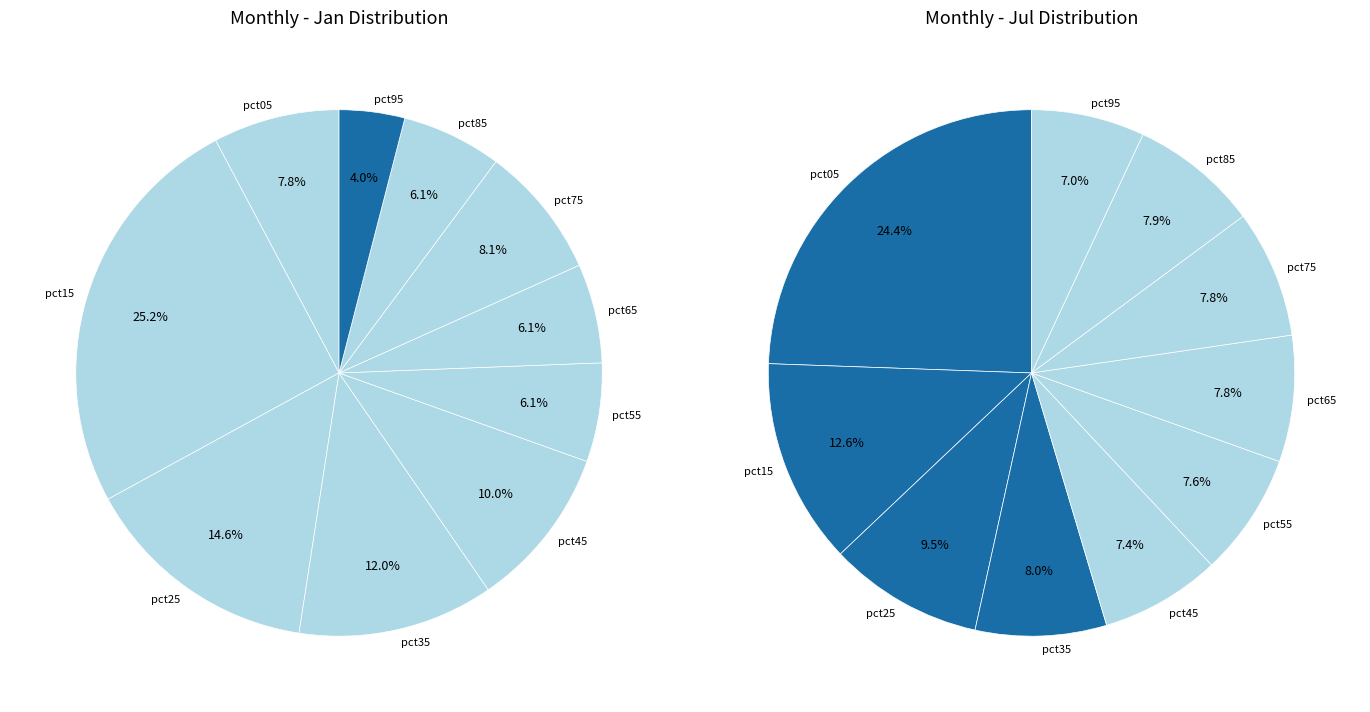

The values_jul slice represents 26% of the pie. True or false?

False